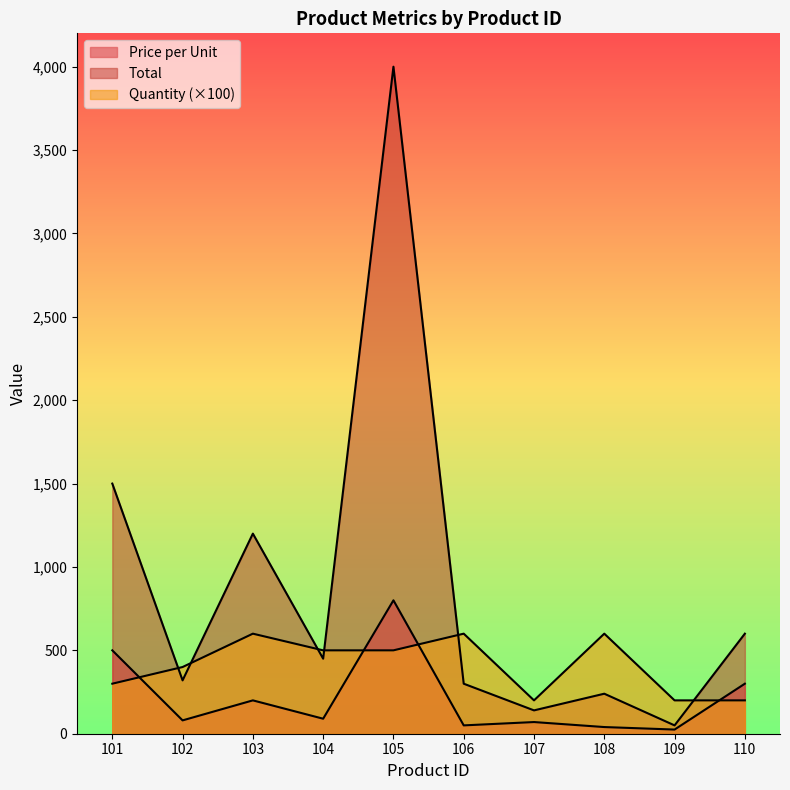

List the labels in order of Total value, largest first.

105, 101, 103, 110, 104, 102, 106, 108, 107, 109